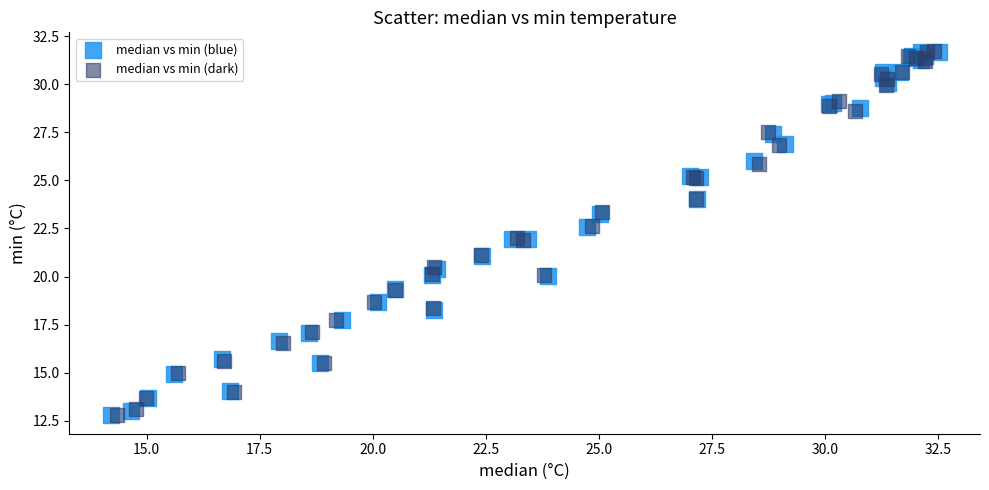

What are all the series names shown in the legend?

median vs min (blue), median vs min (dark)